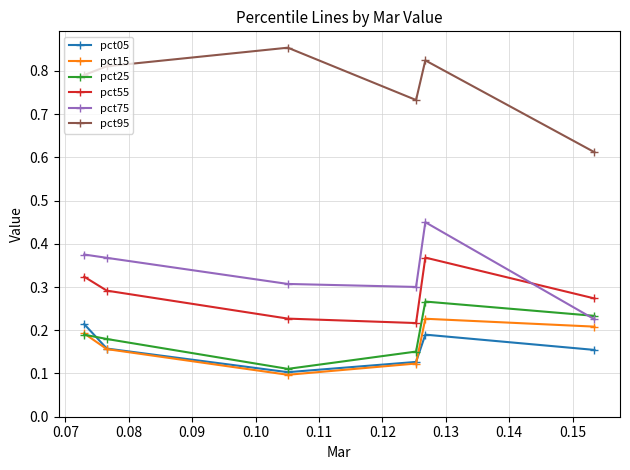

True or false: pct75 has more than 2 points higher than both neighbors.

False